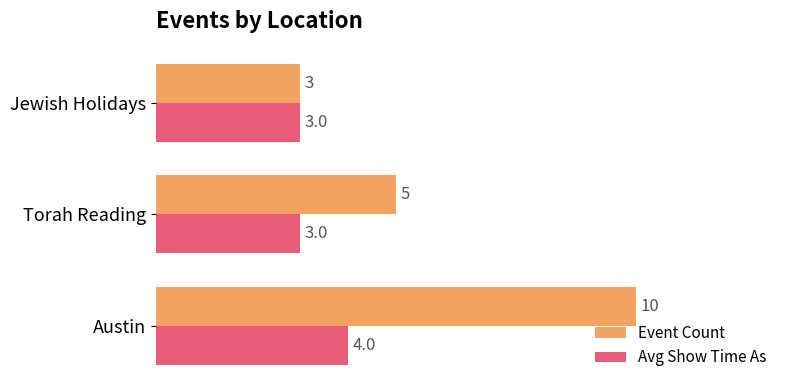

How many values in the Event Count series are below 5?

1